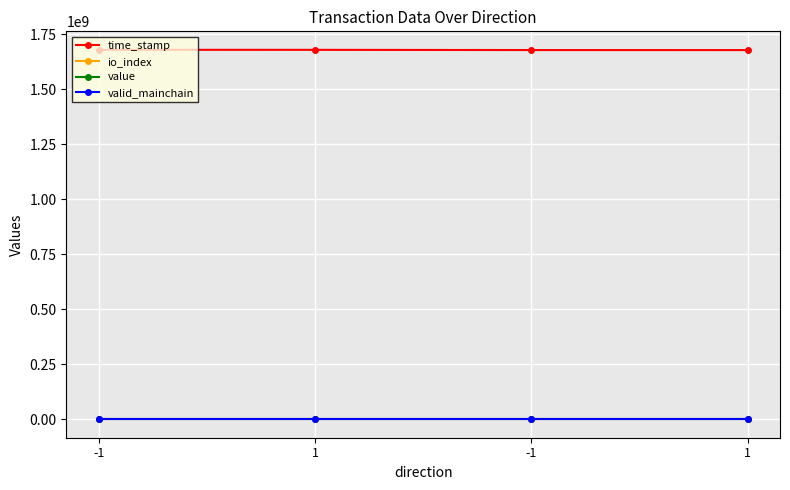

What are all the series names shown in the legend?

time_stamp, io_index, value, valid_mainchain